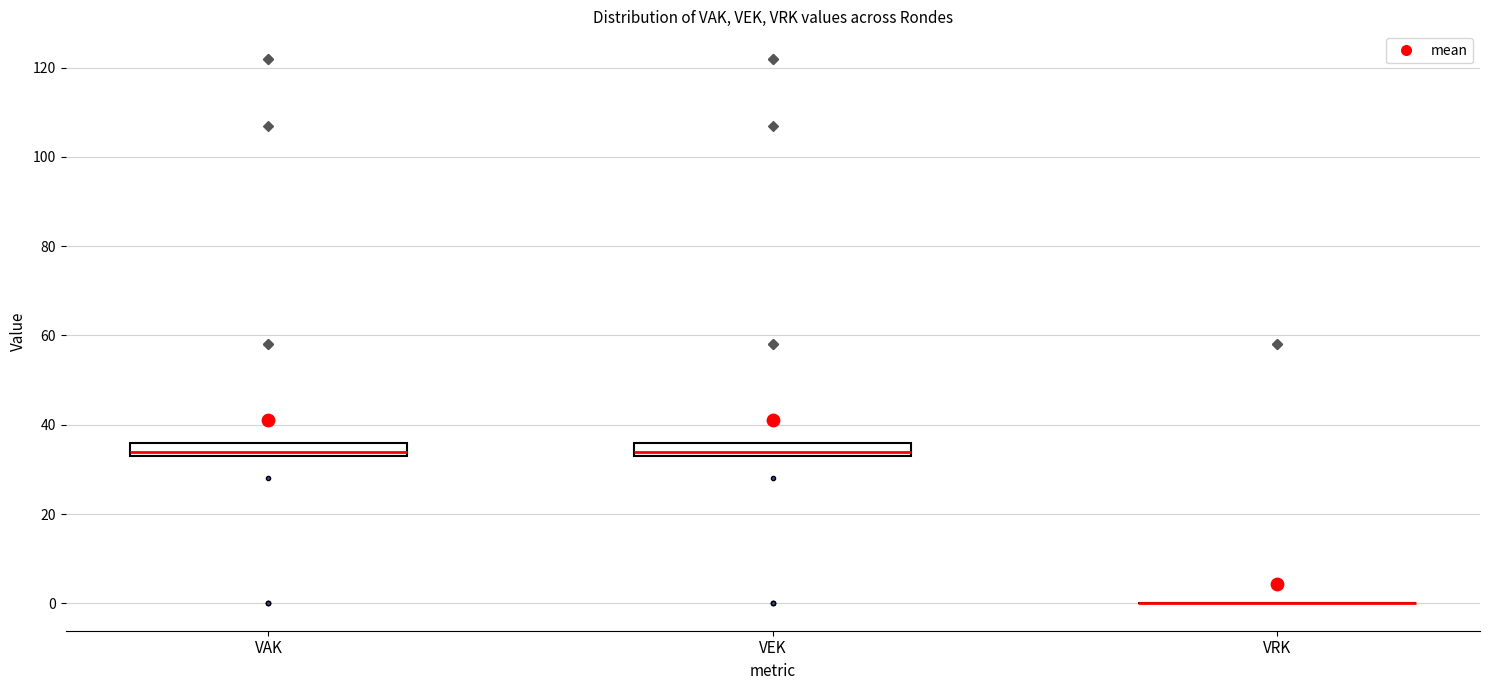

Reading left to right, read every box against the y-axis: the position of its median line, the range the box covers, and the ends of its whiskers. The values are not printed on the chart, so give them approximately, as read against the axis.

VAK: median 34 (just above the box's lower edge), box 34 to 36, whiskers 34 to 36
VEK: median 34 (just above the box's lower edge), box 34 to 36, whiskers 34 to 36
VRK: box collapsed to a line at 0, whiskers 0 to 0